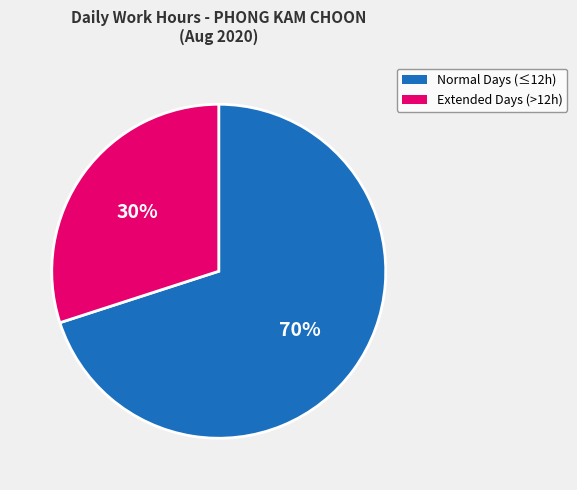

To the nearest percent, what is the difference between the largest and smallest slice percentages?

40%